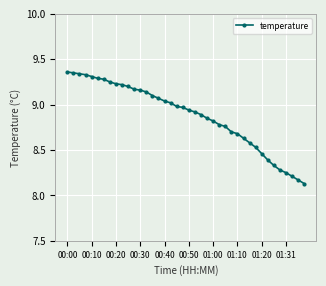

What is the difference between the second highest and minimum values?

1.2